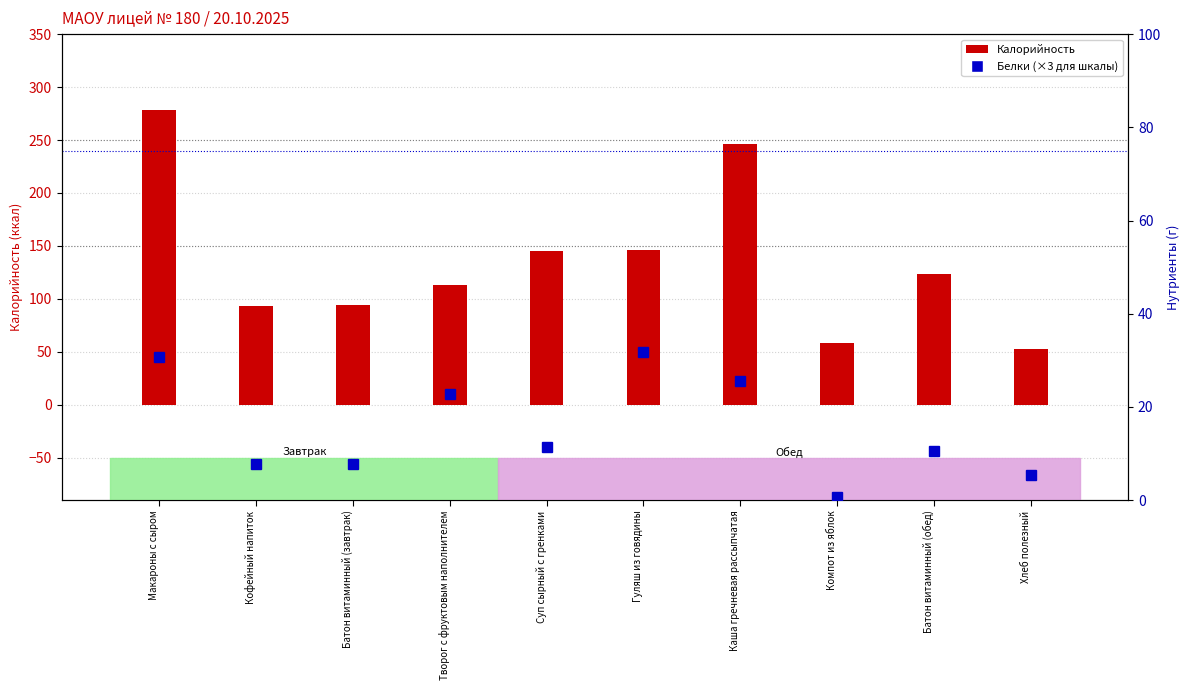

What position from the left is Каша гречневая рассыпчатая?

7